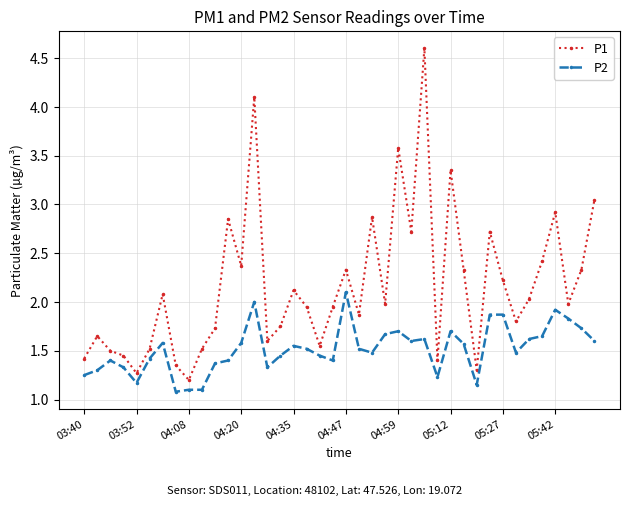

At how many categories does at least one series exceed 3?

5